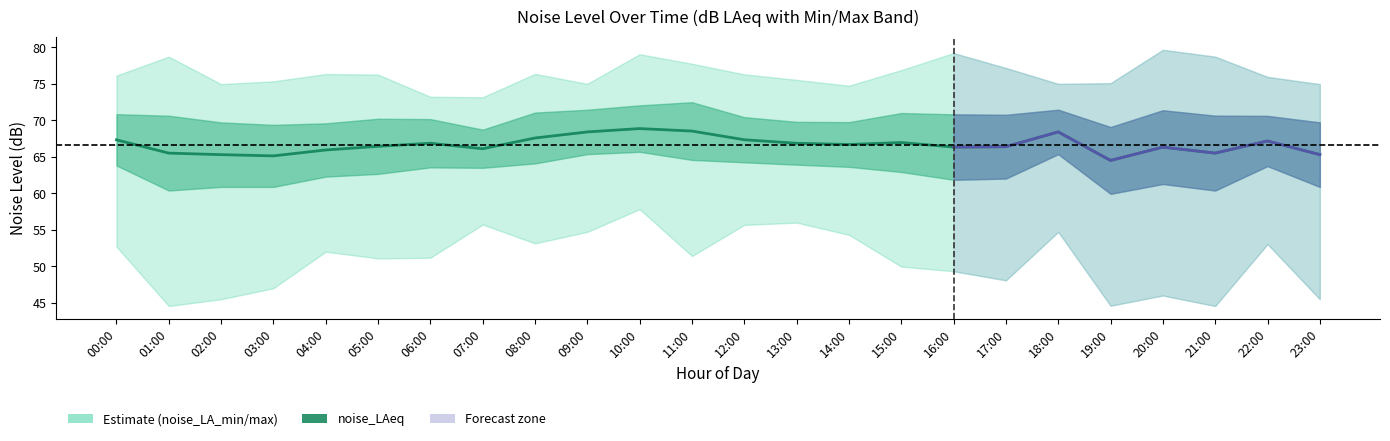

What is the value of the 9th point from the left?

67.6